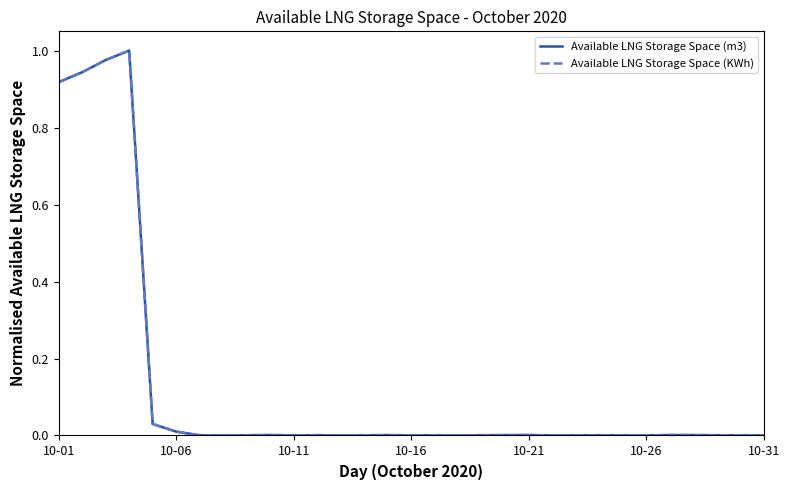

How many intersections are there between Available LNG Storage Space (m3) and Available LNG Storage Space (KWh)?

1